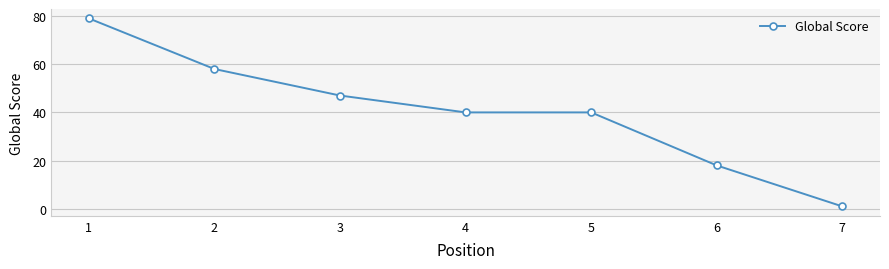

What is the approximate value at 5, to the nearest 10?

40